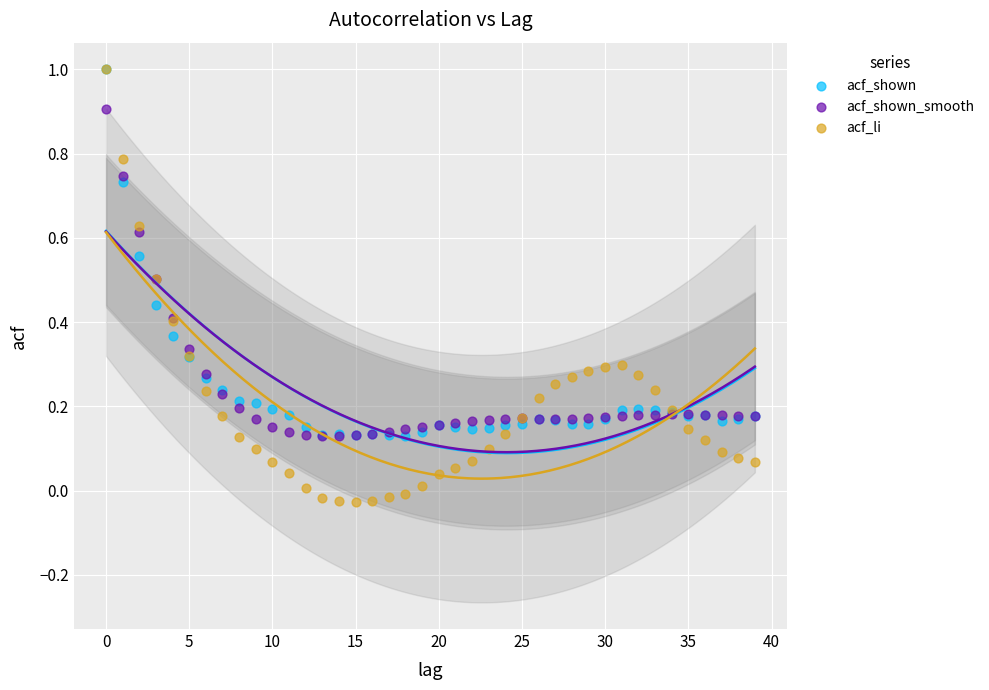

What are all the series names shown in the legend?

acf_shown, acf_shown_smooth, acf_li